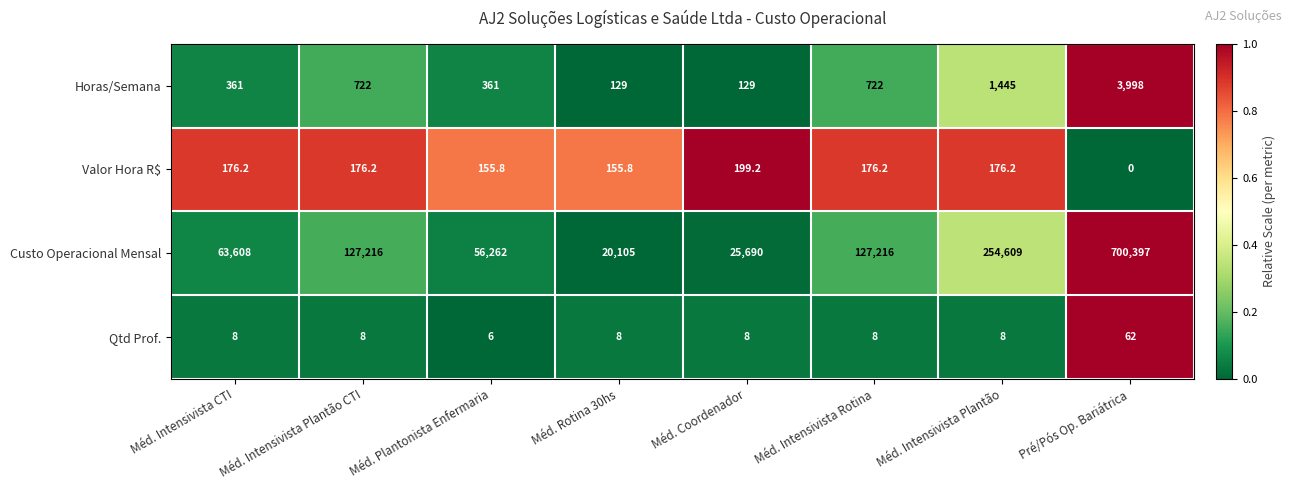

What is the total value across all series at Pré/Pós Op. Bariátrica?

704457.0